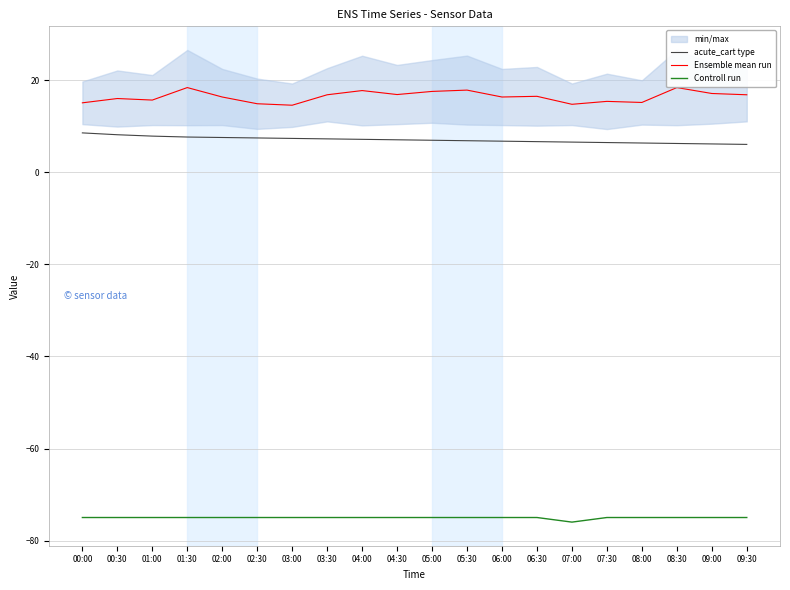

Reading right to left, what are all the values shown in this chart?

acute_cart type: 09:30=6.1	09:00=6.2	08:30=6.3	08:00=6.4	07:30=6.5	07:00=6.6	06:30=6.7	06:00=6.8	05:30=6.9	05:00=7.0	04:30=7.1	04:00=7.2	03:30=7.3	03:00=7.4	02:30=7.5	02:00=7.6	01:30=7.7	01:00=7.9	00:30=8.2	00:00=8.6
Ensemble mean run: 09:30=16.9	09:00=17.2	08:30=18.4	08:00=15.2	07:30=15.4	07:00=14.8	06:30=16.6	06:00=16.4	05:30=17.9	05:00=17.6	04:30=16.9	04:00=17.8	03:30=16.9	03:00=14.6	02:30=14.9	02:00=16.4	01:30=18.4	01:00=15.7	00:30=16.1	00:00=15.1
Controll run: 09:30=-75.0	09:00=-75.0	08:30=-75.0	08:00=-75.0	07:30=-75.0	07:00=-76.0	06:30=-75.0	06:00=-75.0	05:30=-75.0	05:00=-75.0	04:30=-75.0	04:00=-75.0	03:30=-75.0	03:00=-75.0	02:30=-75.0	02:00=-75.0	01:30=-75.0	01:00=-75.0	00:30=-75.0	00:00=-75.0